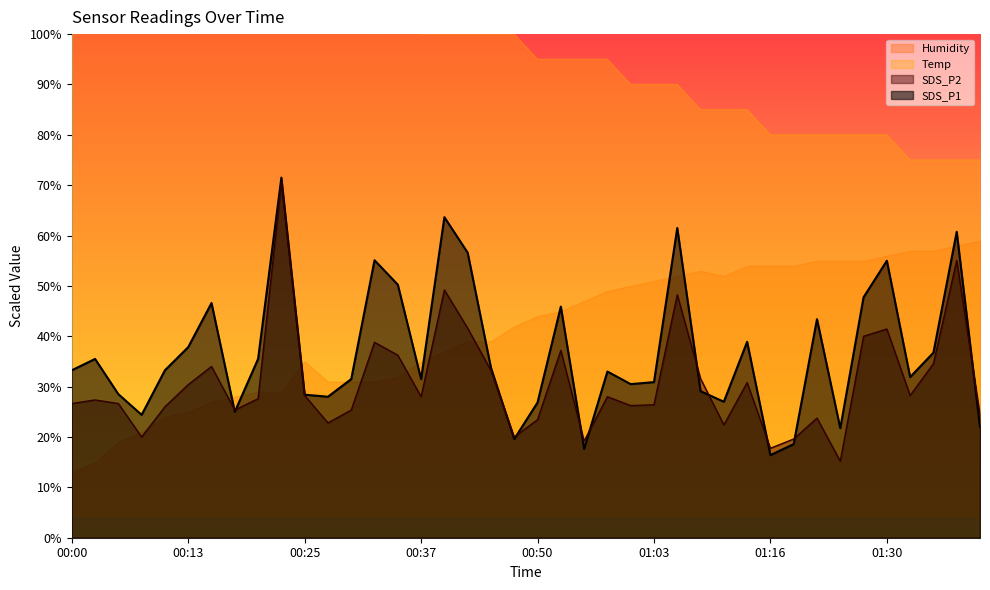

Which has a higher value, 00:30 or 00:08?

00:30